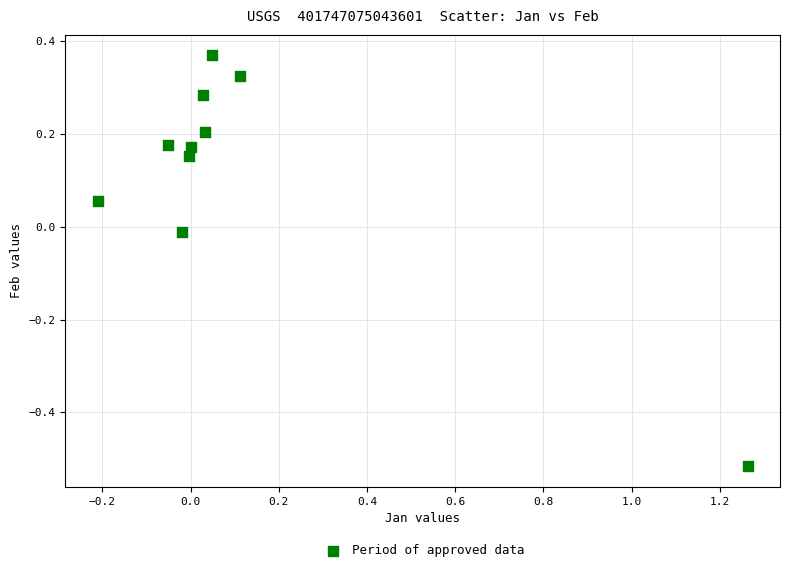

What is the range of X values (max minus min)?

1.5